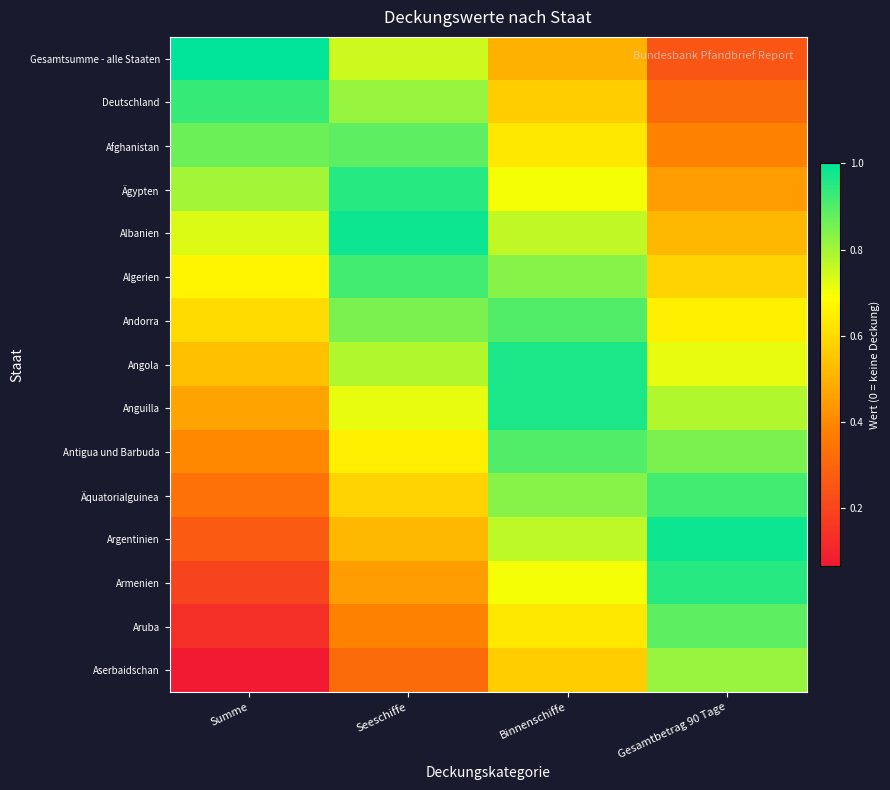

At which category is the sum across all series the highest?

Binnenschiffe